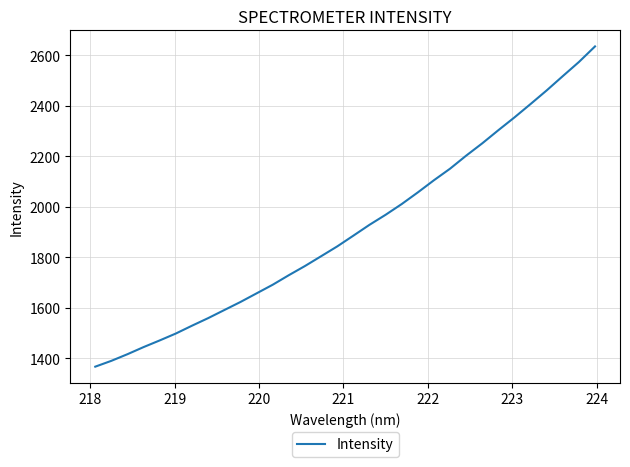

What is the smallest value displayed?

1367.4